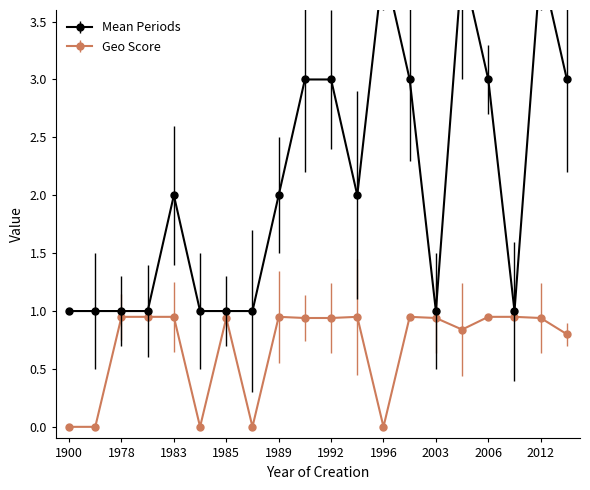

How many Mean Periods values are between 1 and 3?

17